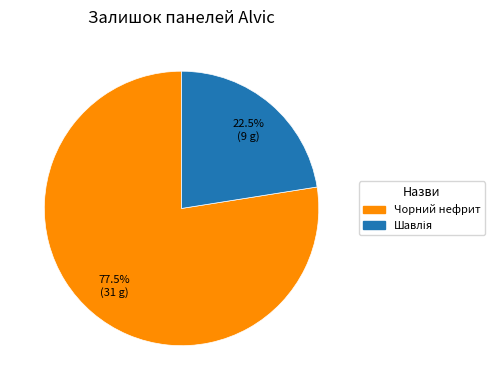

How many segments does this pie chart have?

2